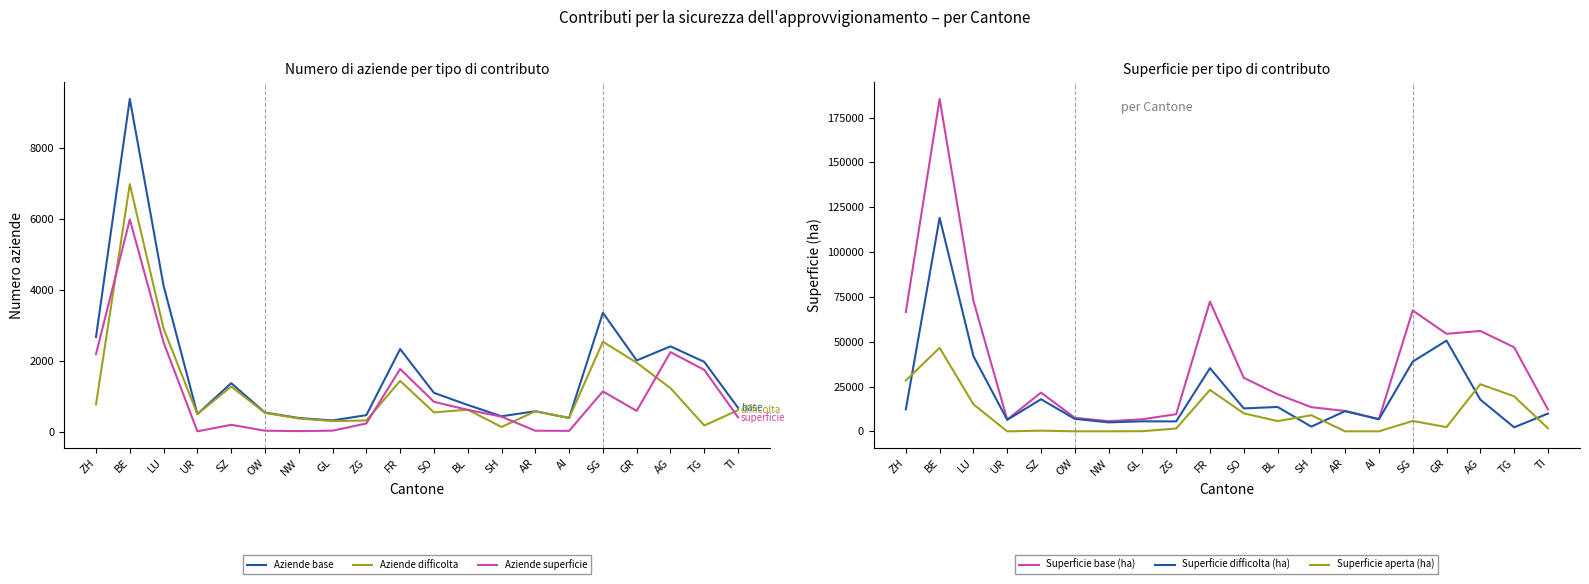

What is the label of the 20th point from the left?

TI